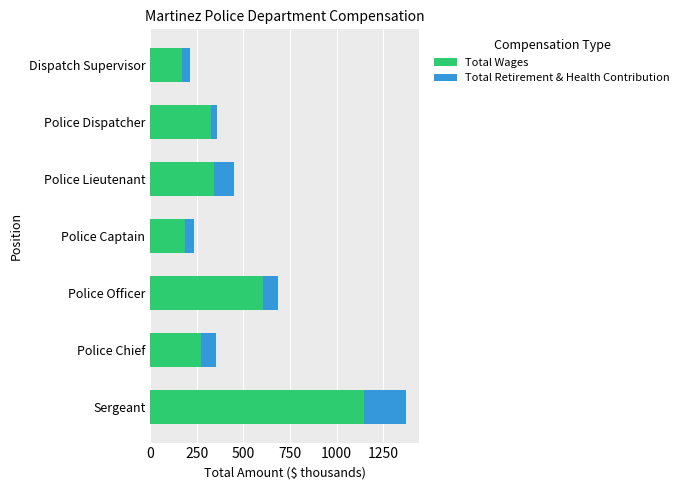

Where is Total Wages nearest to the value 657?

Police Officer